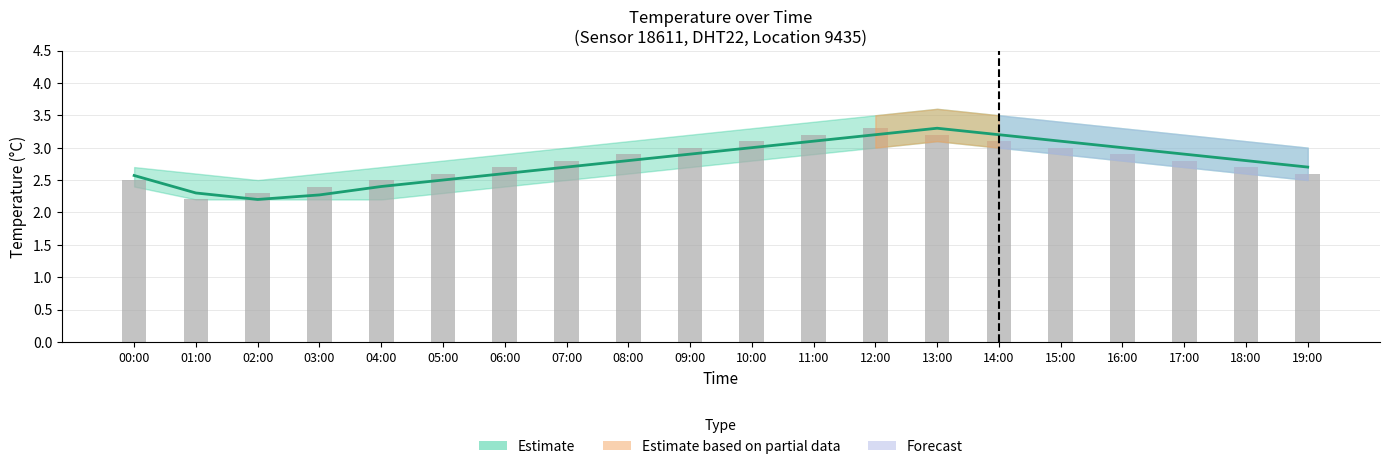

At which label does Observed temperature reach its peak?

12:00